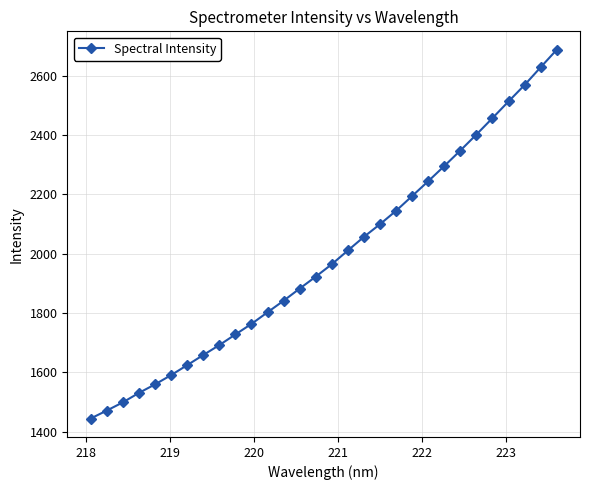

Count the number of categories in the chart.

30